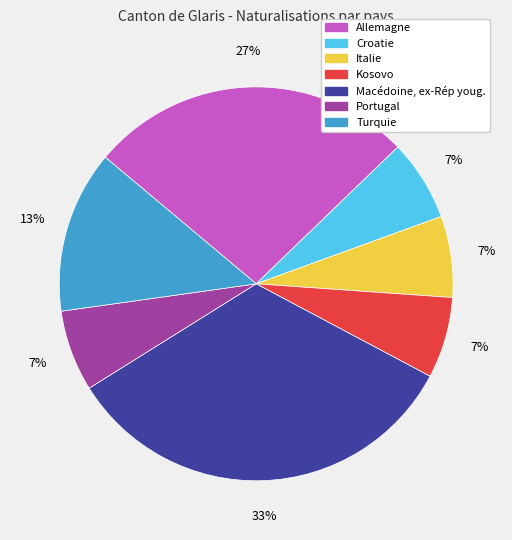

What is the largest slice in the pie chart?

Macédoine, ex-Rép youg.